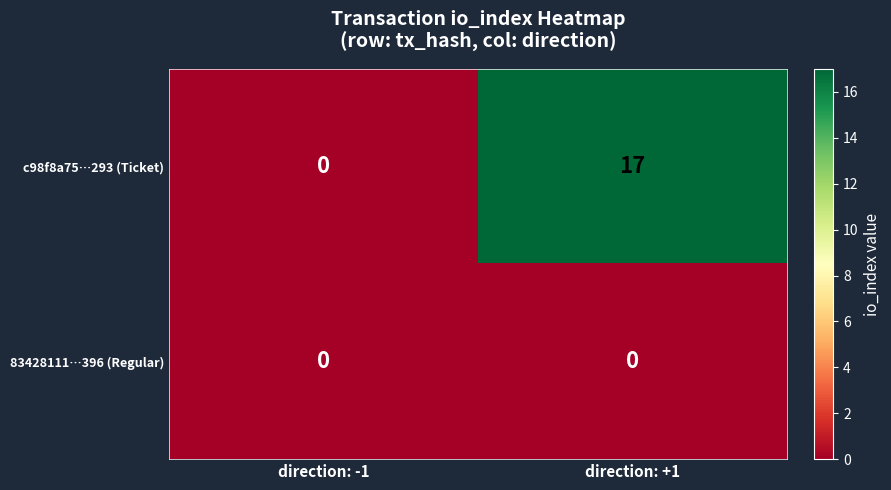

True or false: 83428111…396 (Regular) has a value of 0 at direction: +1.

True